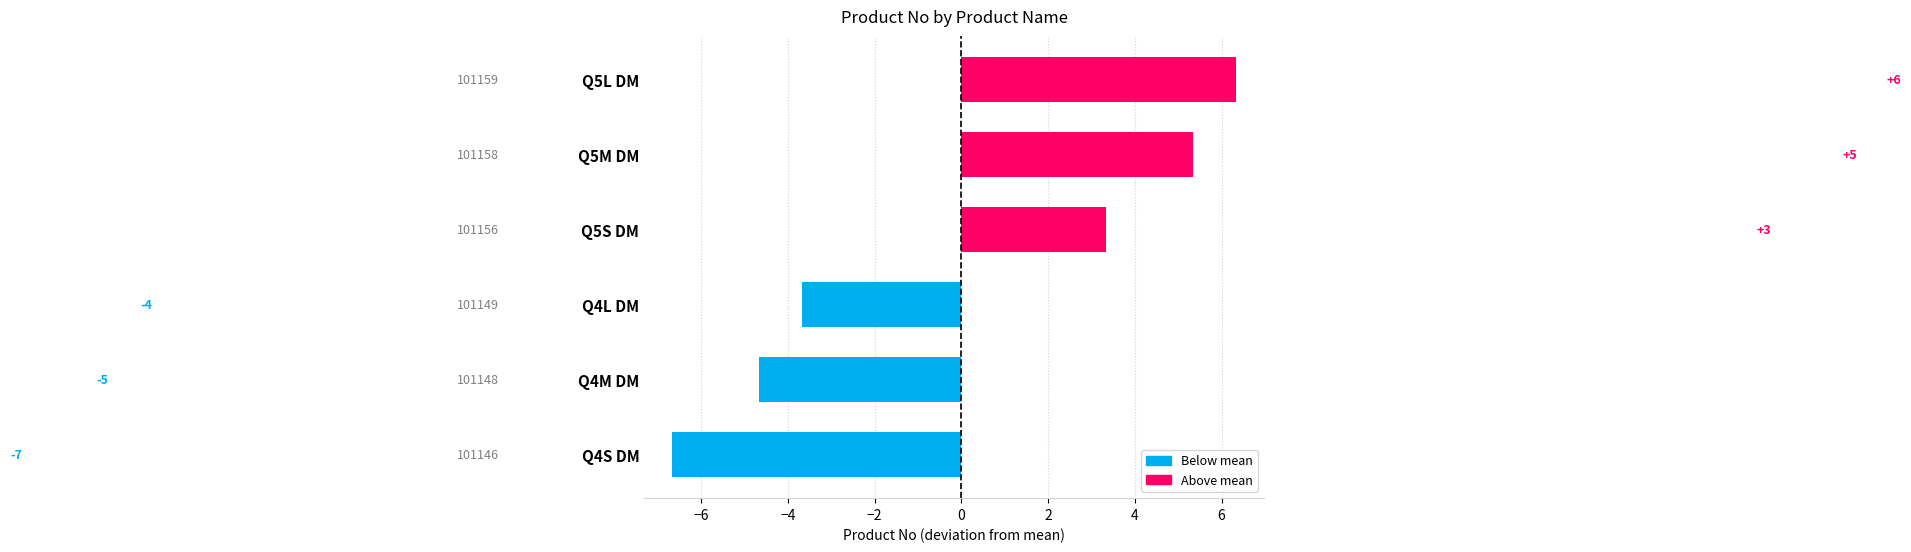

How many bars are there in total?

6